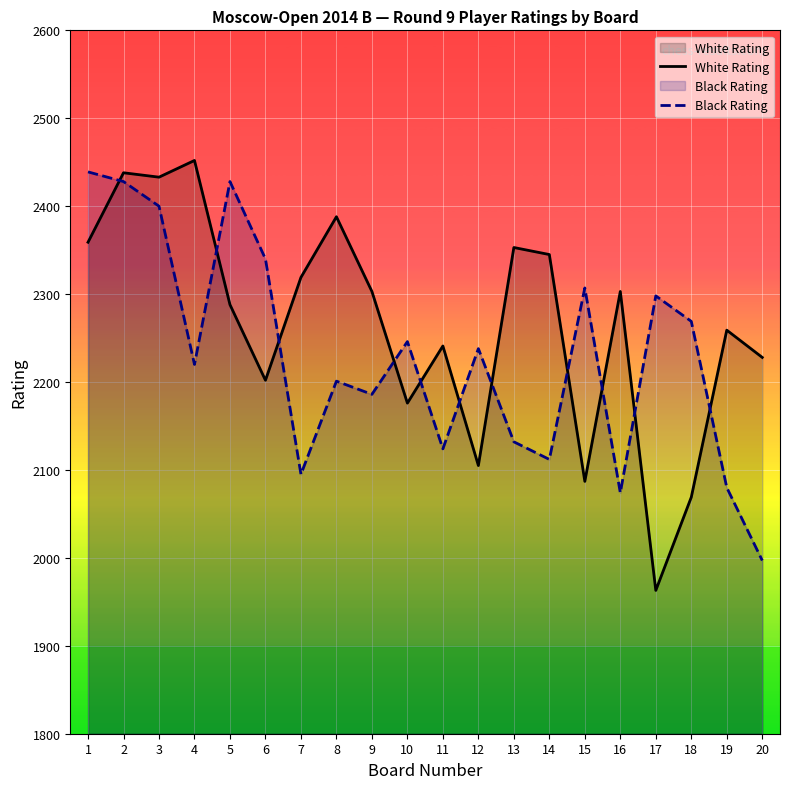

What is the smallest value displayed?

1963